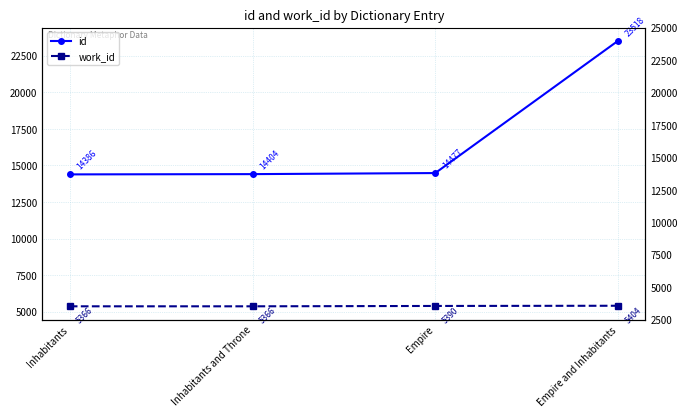

What is the total value across all series at Empire and Inhabitants?

28922